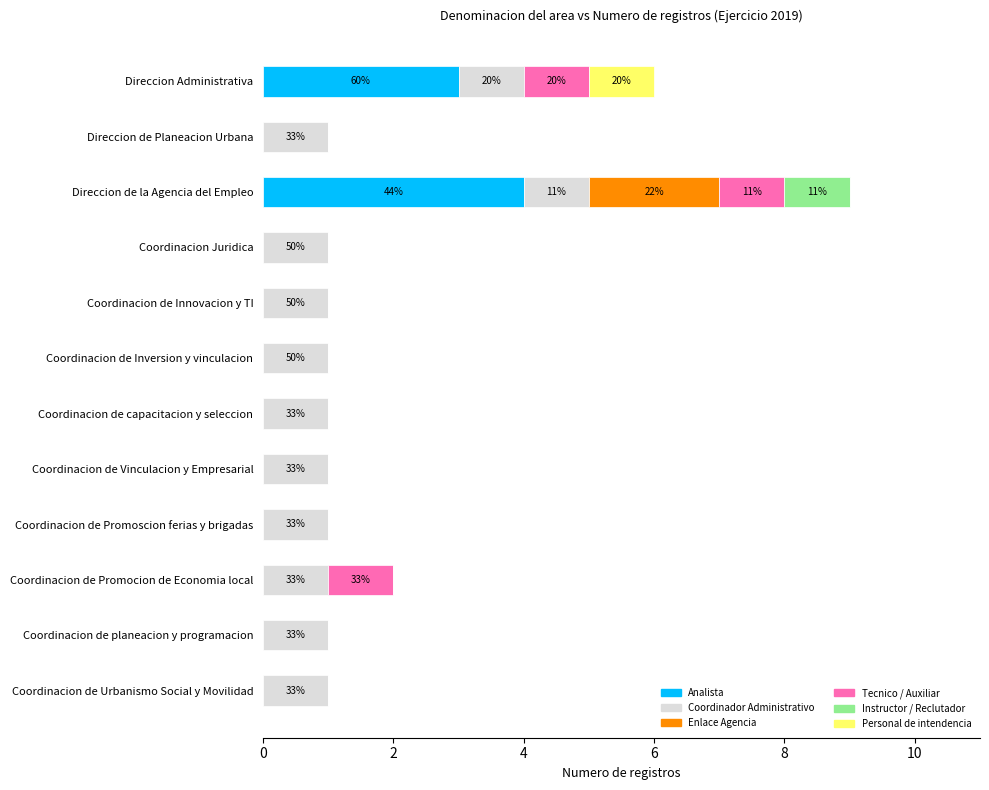

What is the highest value of the Analista series?

4